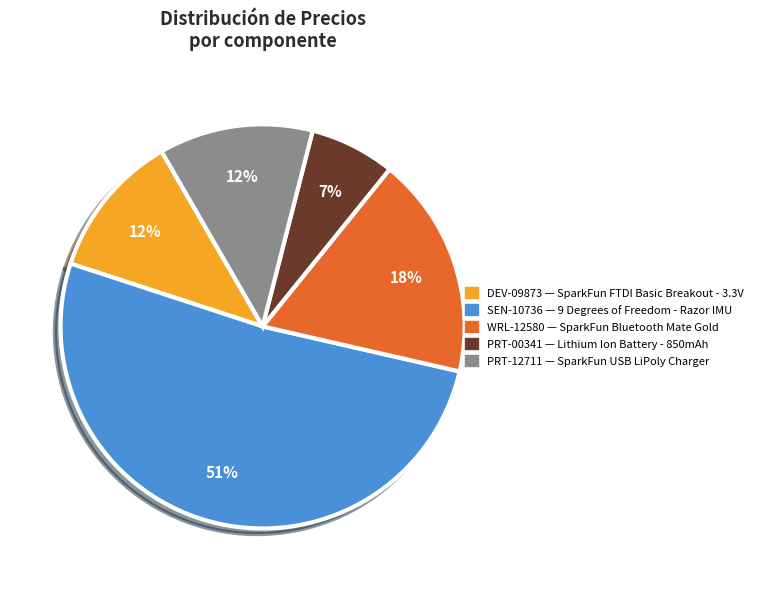

What is the ratio of the value at PRT-12711 to the value at WRL-12580?

0.7